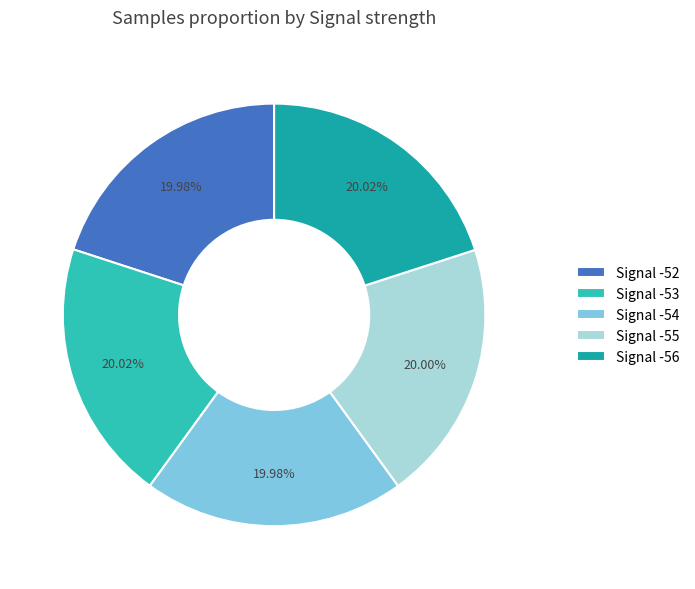

Do Signal -54 and Signal -53 together represent more than half of the pie?

No